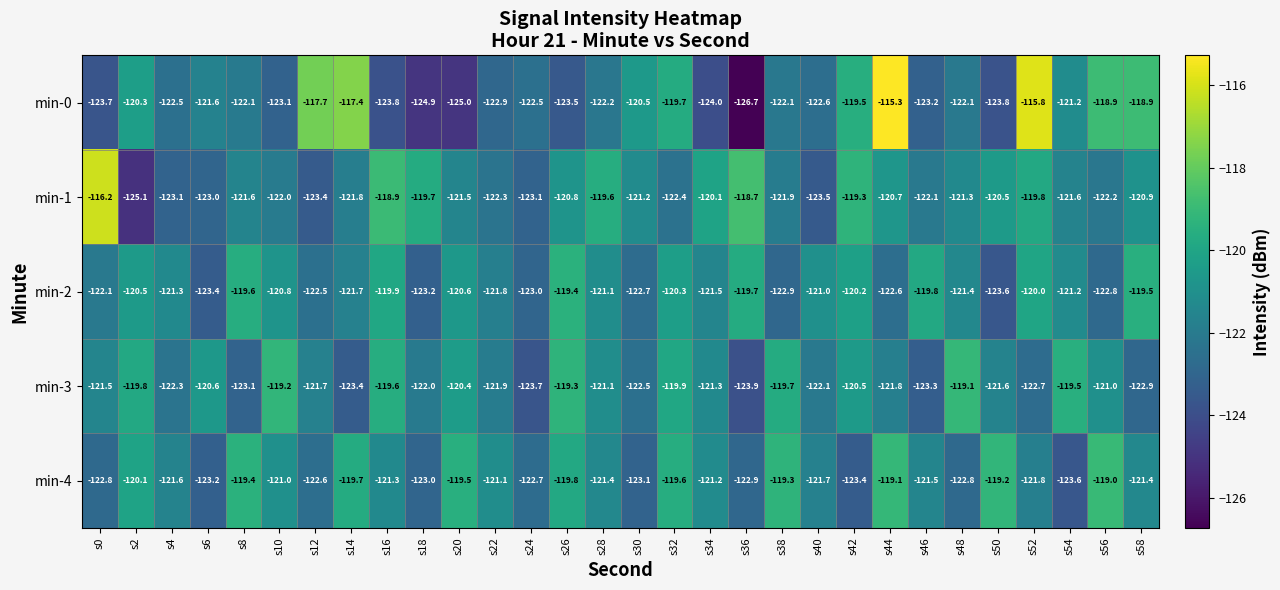

At which label is min-1 closest to -120?

s34